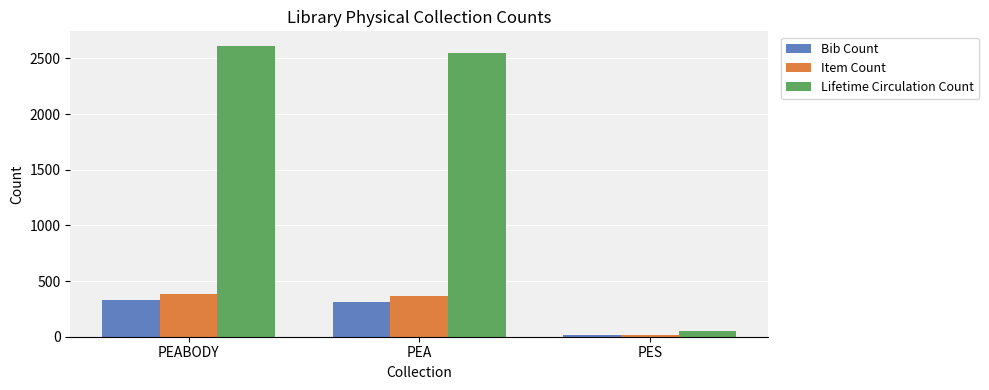

What is the difference between the highest and lowest values at PEA?

2234